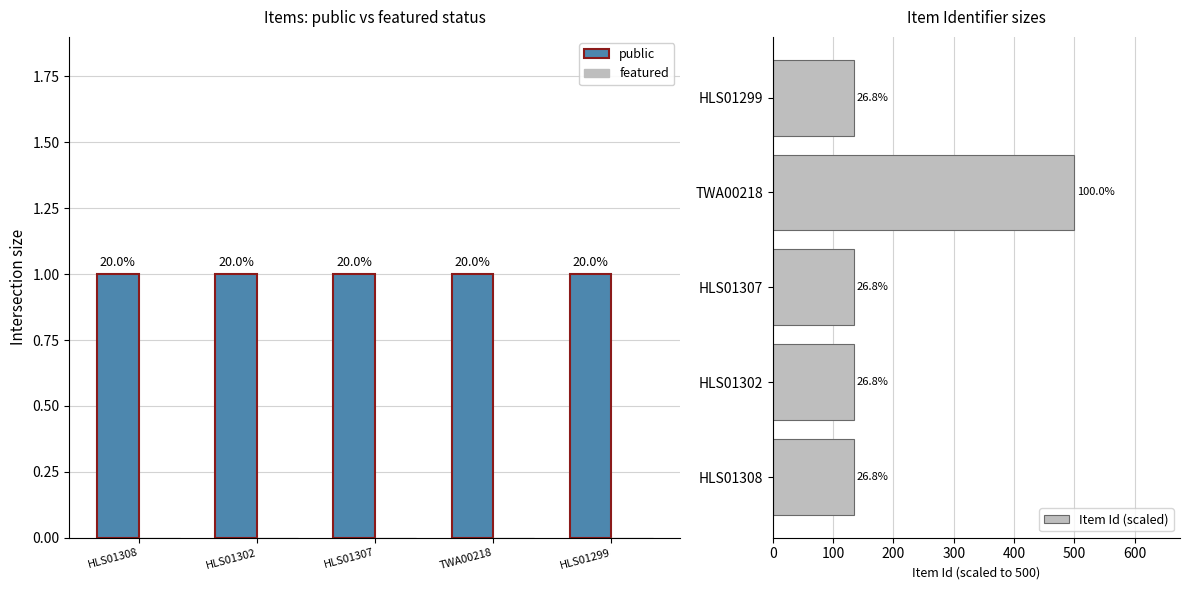

What is the sum of the Item Id (scaled) values at HLS01308 and HLS01299?

268.0